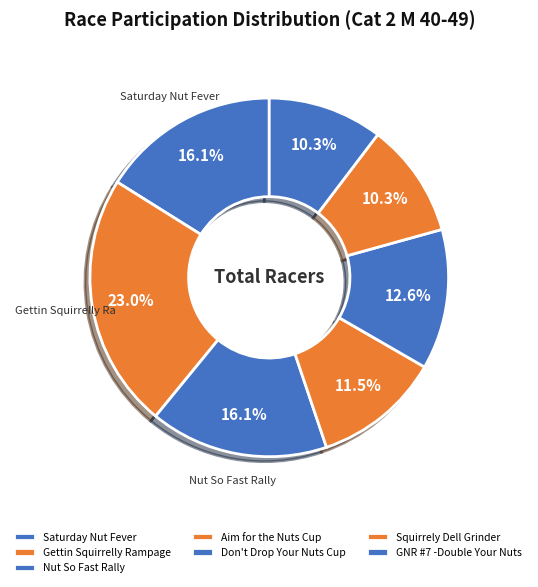

How many slices are in this pie chart?

7